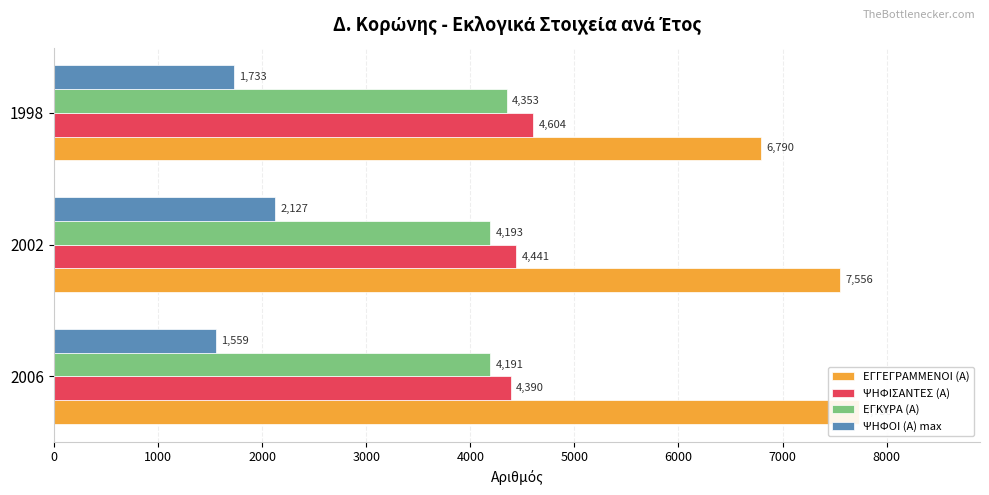

What is the value of the ΕΓΚΥΡΑ (Α) bar at the 2nd from the left?

4193